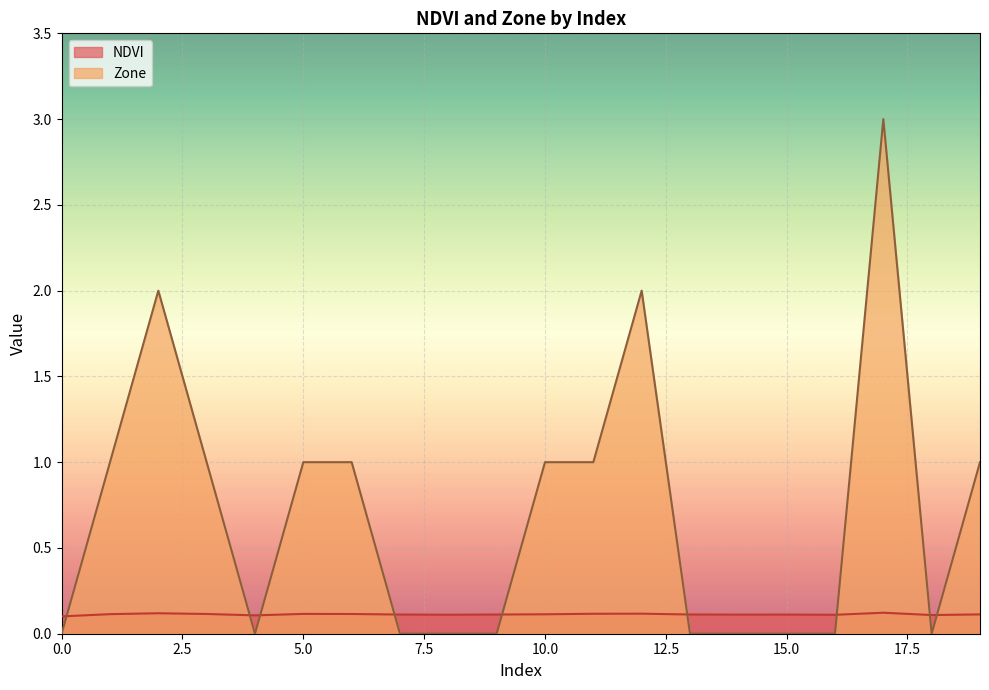

The Zone series shows 1.7 at 3. True or false?

False